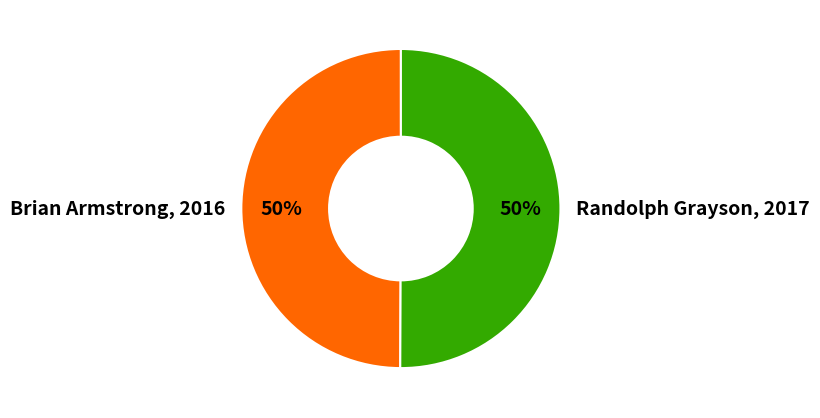

Do Brian Armstrong, 2016 and Randolph Grayson, 2017 together represent more than half of the pie?

Yes